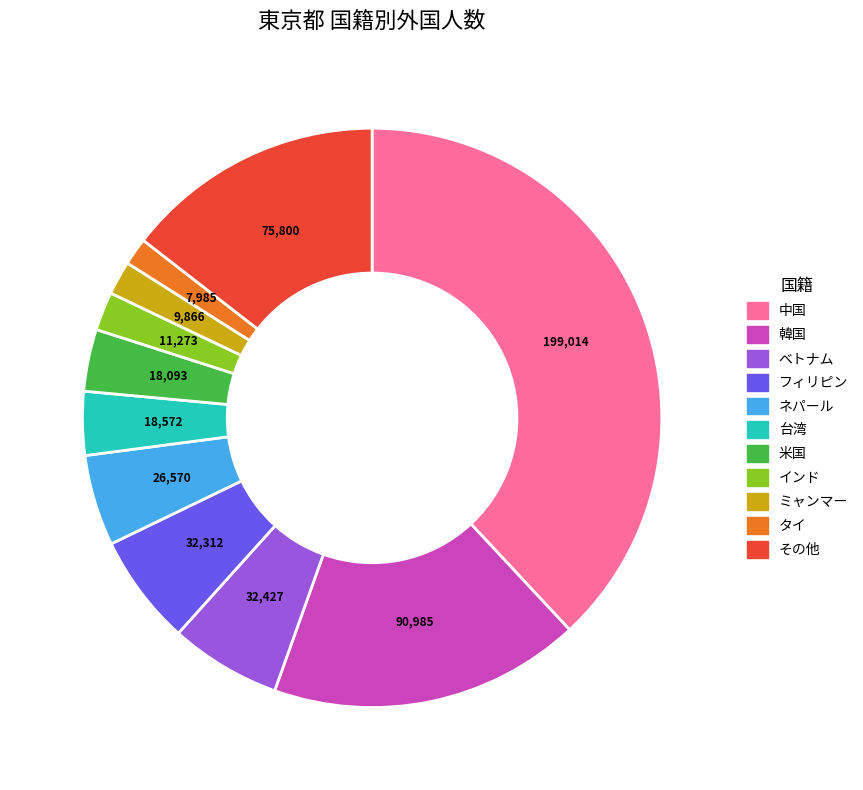

Do 中国 and インド together represent more than half of the pie?

No